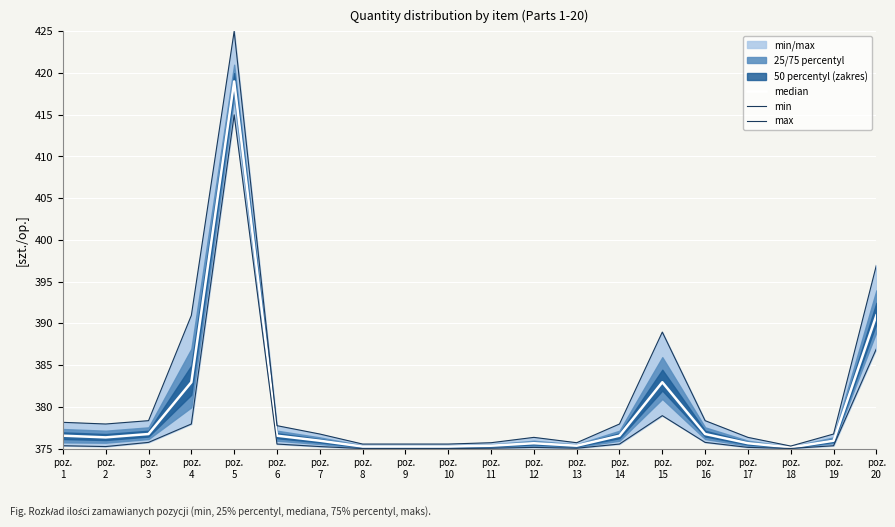

What is the value of the median point at the 2nd from the left?

376.3